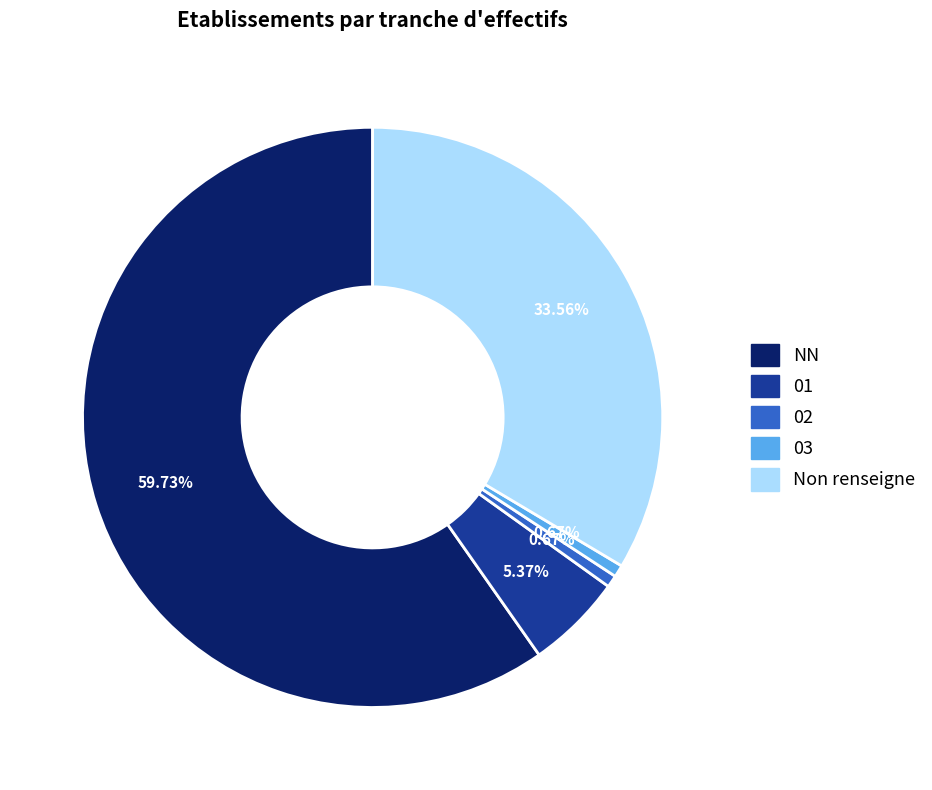

What percentage do 02 and NN together represent?

60.4%